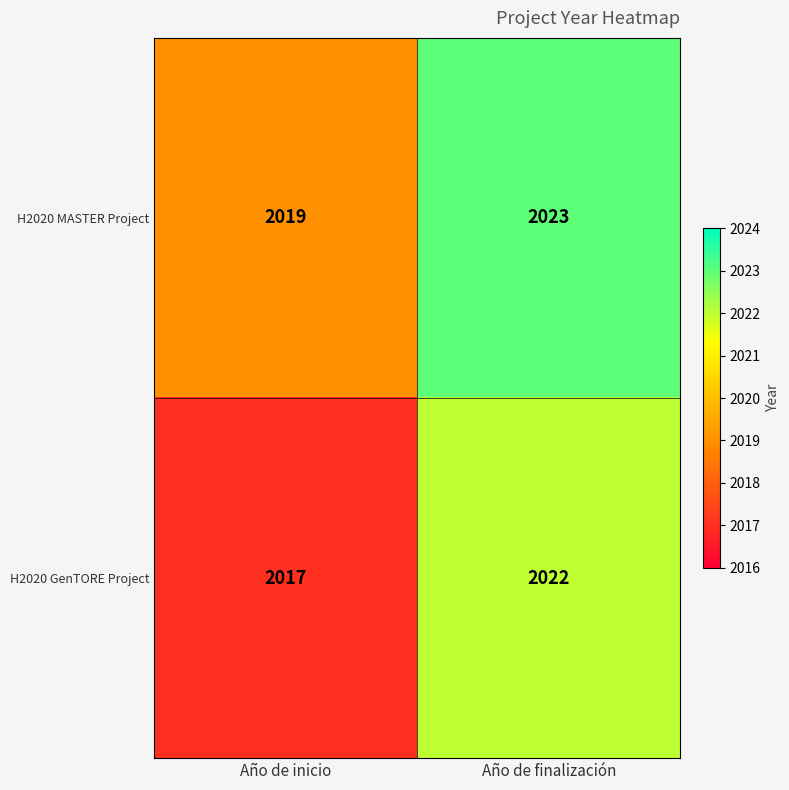

Rank the series at Año de inicio from lowest to highest value.

H2020 GenTORE Project, H2020 MASTER Project